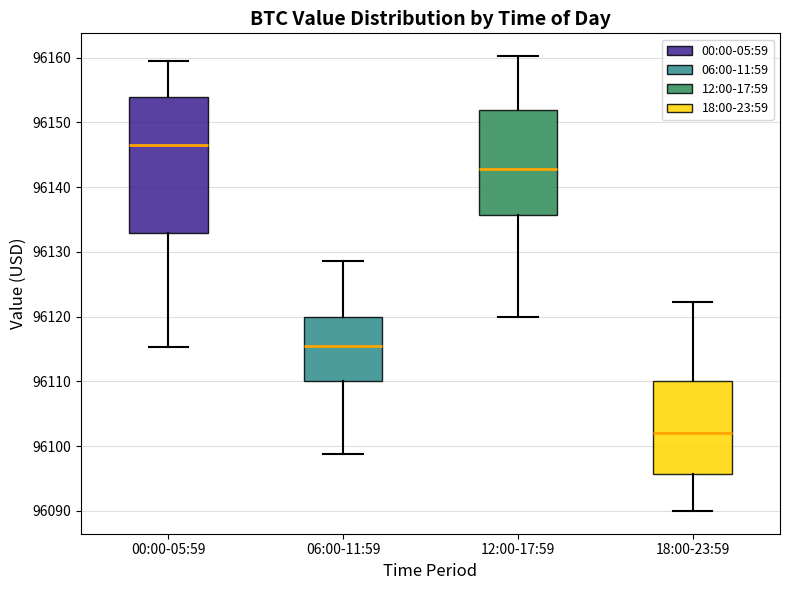

Where does the lower whisker of the box for 12:00-17:59 end on the y-axis? The values are not printed on the chart, so give them approximately, as read against the axis.

96120